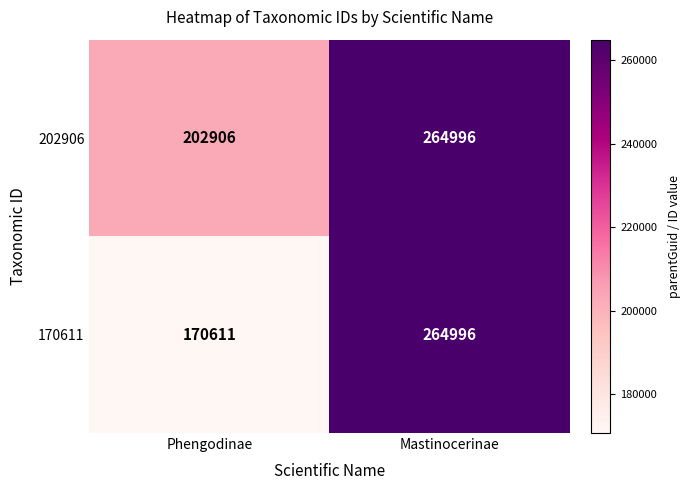

Rank the series at Phengodinae from highest to lowest value.

202906, 170611